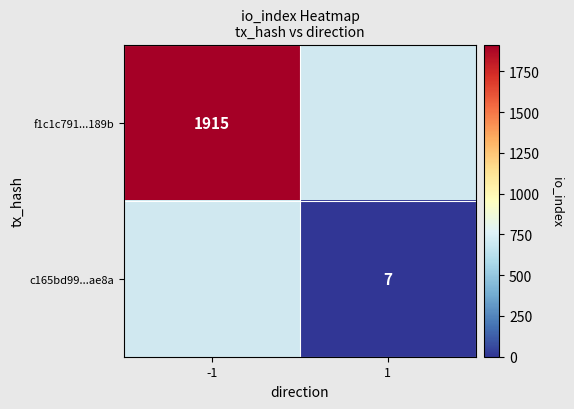

Which label corresponds to the smallest value in the chart?

1